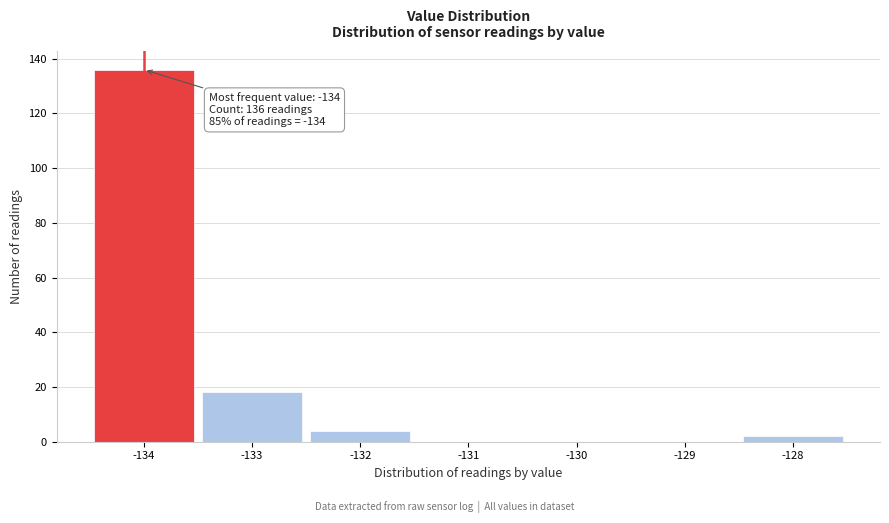

Over which range of the x-axis is the bar tallest?

-134.5 to -133.5